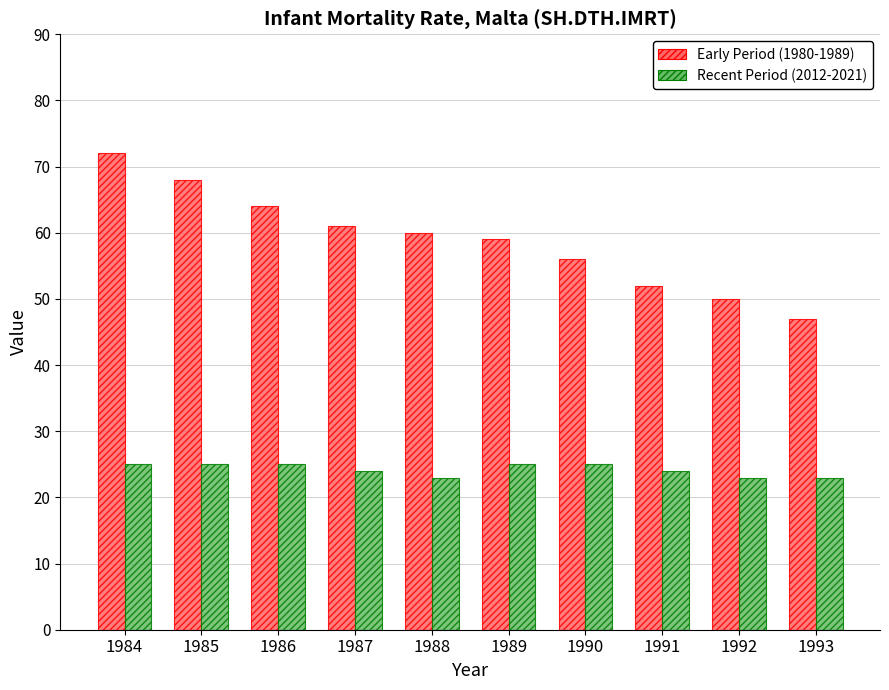

Which series has the largest total across all categories?

Early Period (1980-1989)